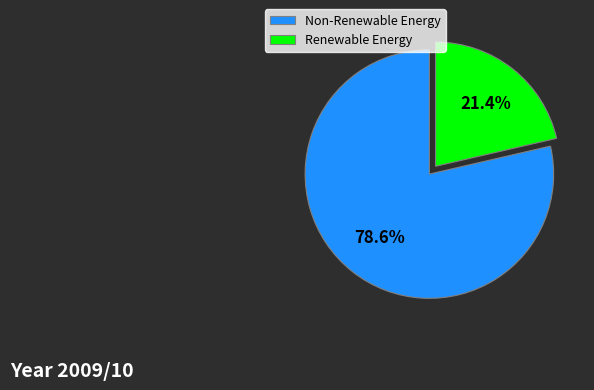

Which has a higher value, Renewable Energy or Non-Renewable Energy?

Non-Renewable Energy